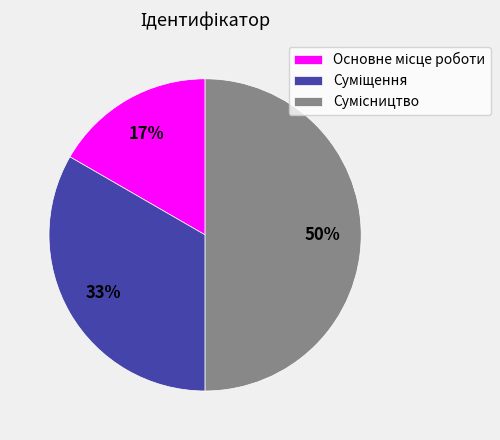

To the nearest percent, what is the difference between the largest and smallest slice percentages?

33%